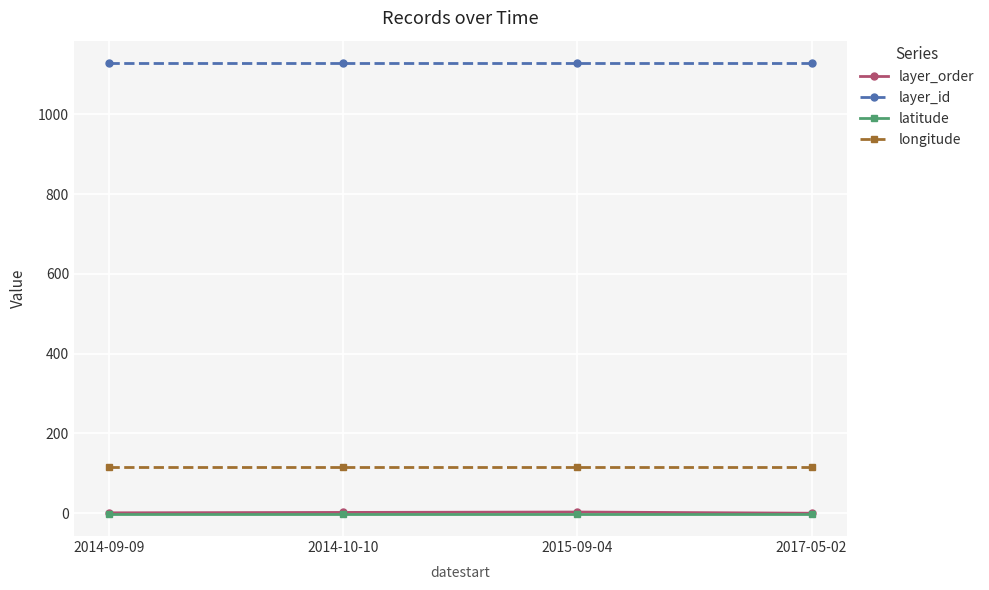

Which series has the largest range (max minus min)?

layer_order